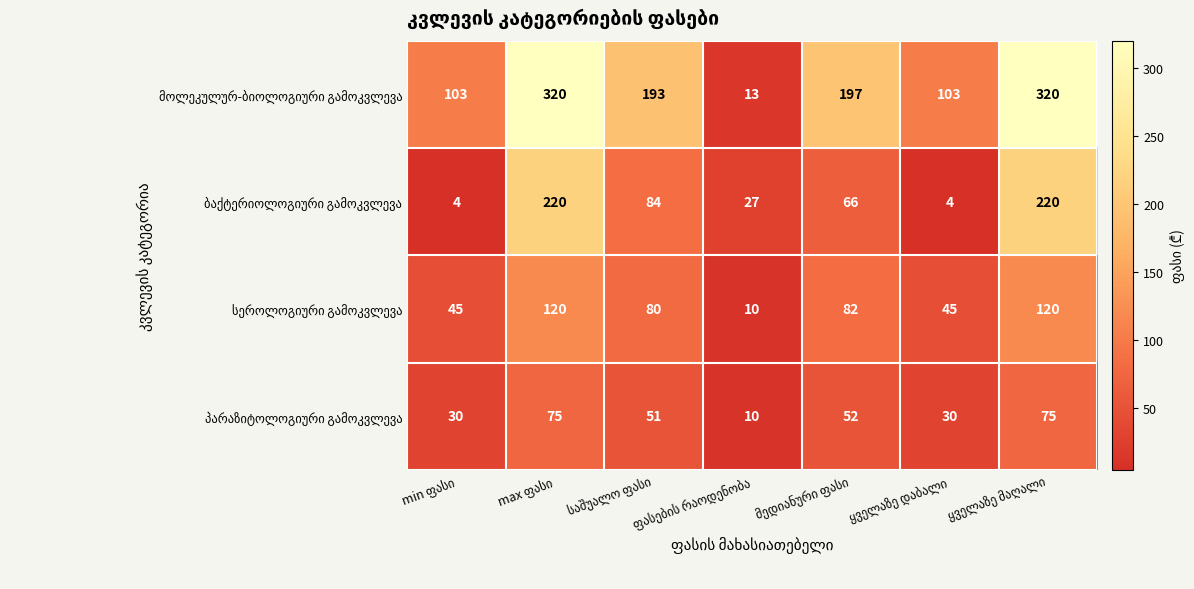

What is the minimum value shown in the chart?

4